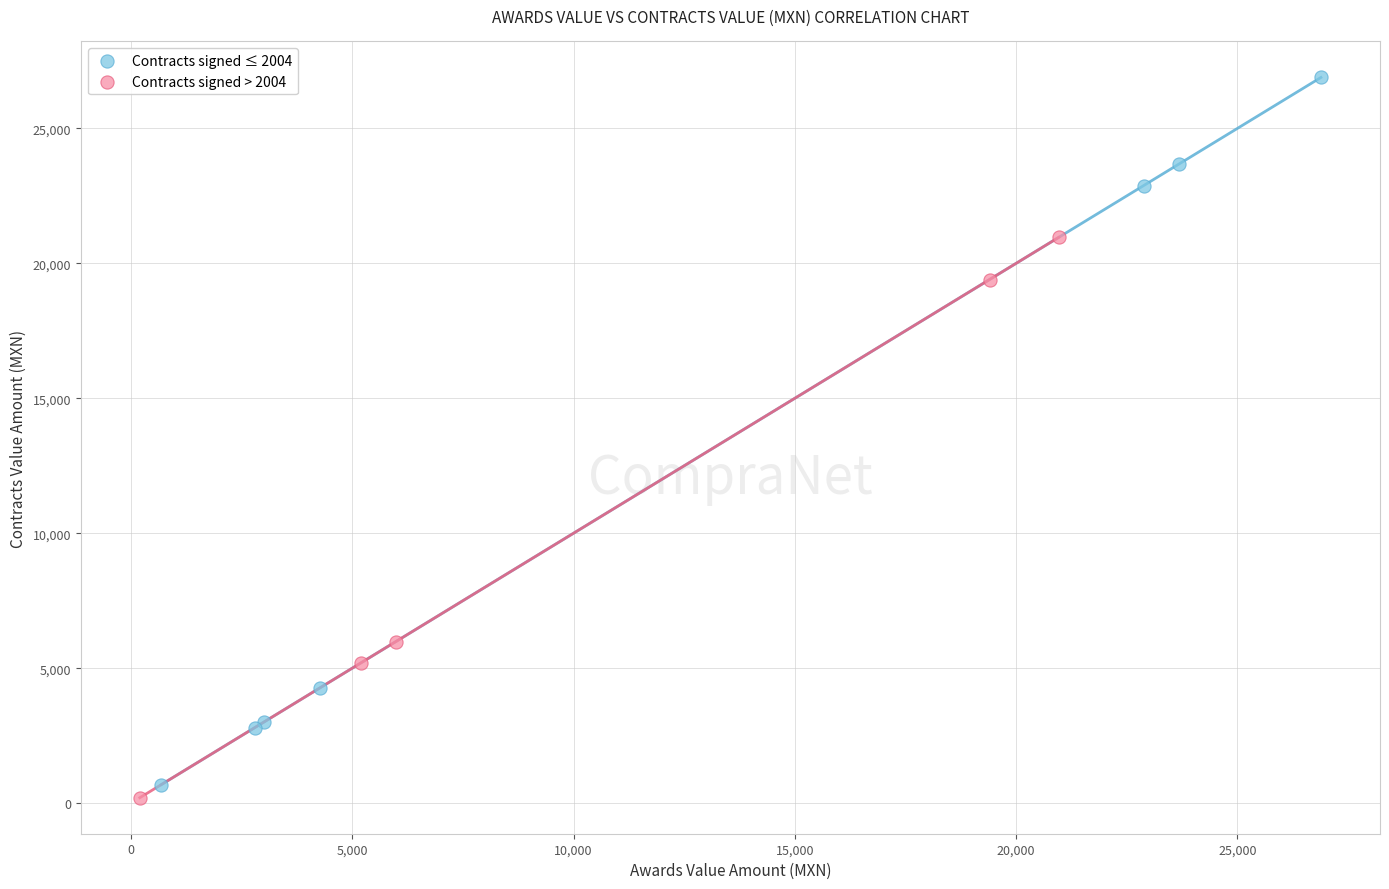

Which series has the largest Y range (max minus min)?

Contracts signed ≤ 2004